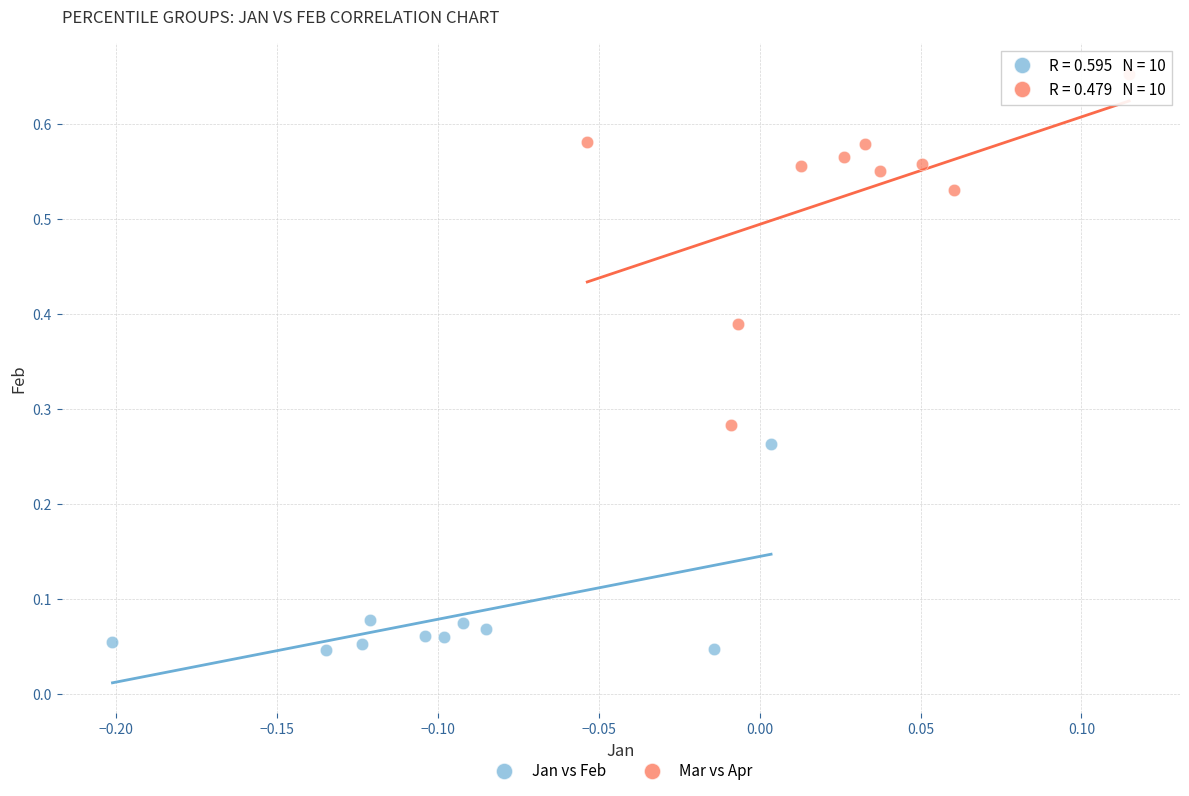

What are all the series names shown in the legend?

Jan vs Feb, Mar vs Apr